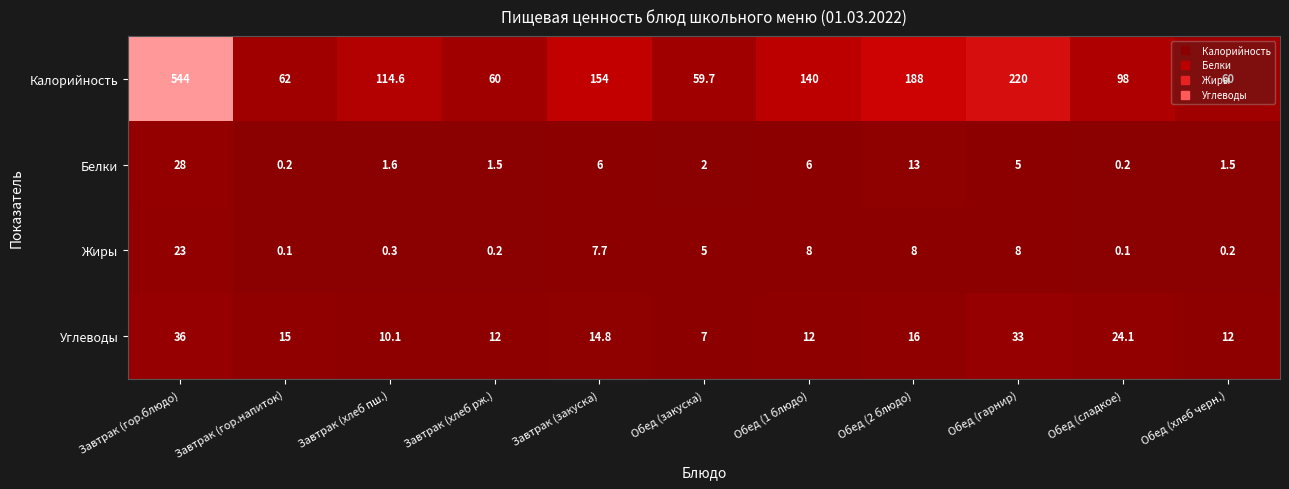

What is the spread (max minus min) of values at Завтрак (закуска)?

148.0